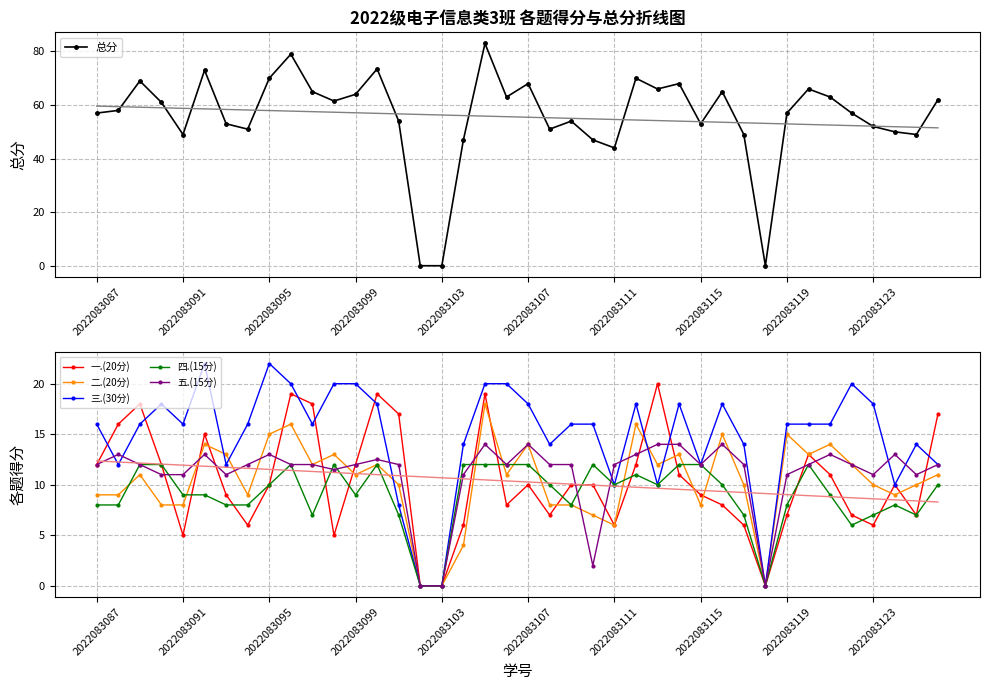

True or false: 三.(30分) and 总分 intersect in this chart.

False